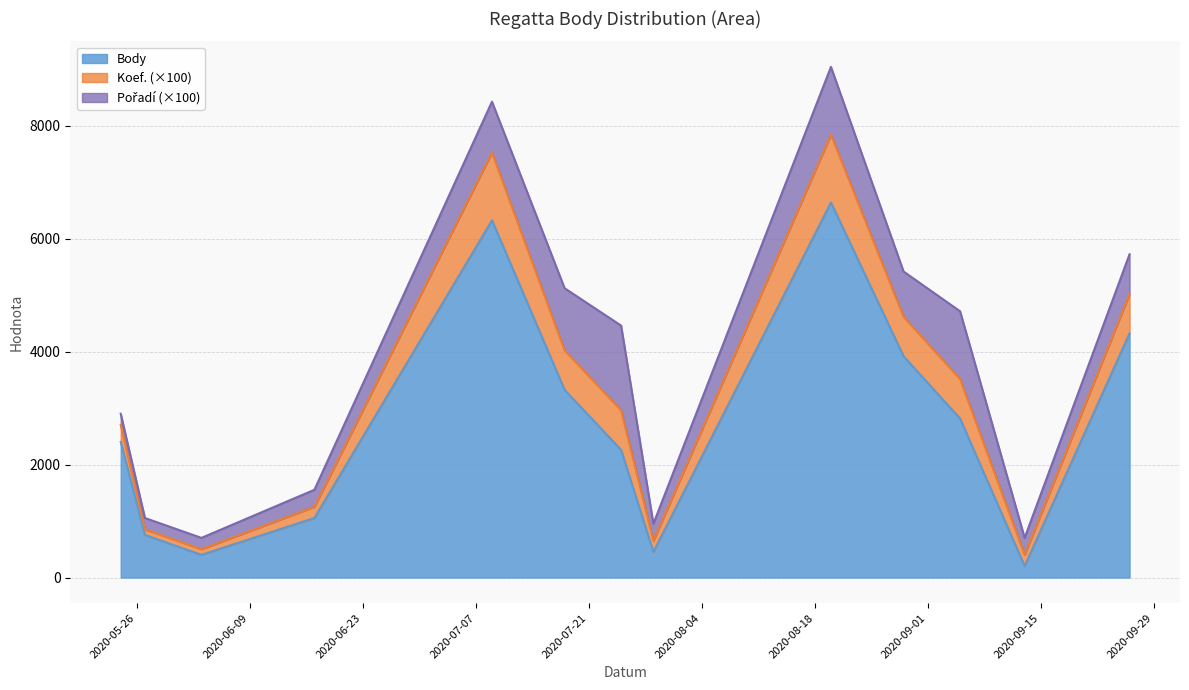

What is the difference between the second highest and minimum values in the Body series?

6122